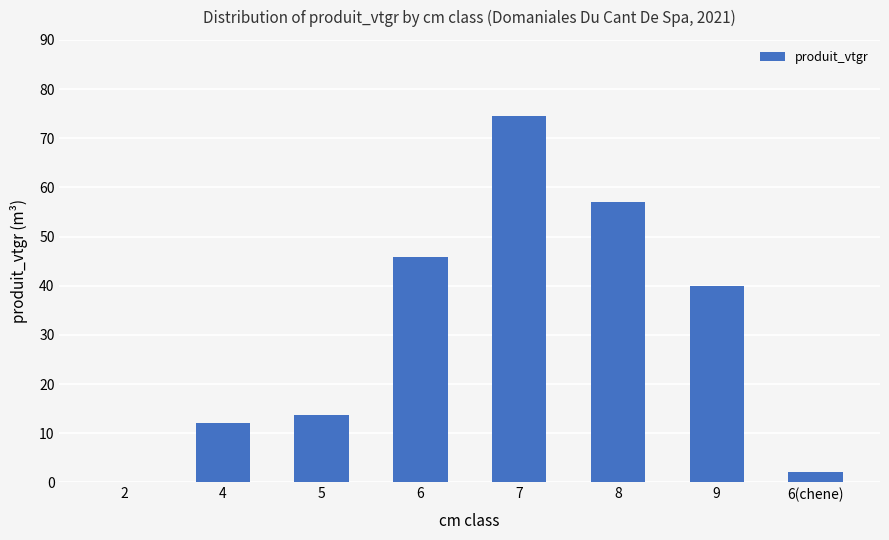

What is the maximum value shown in the chart?

74.5